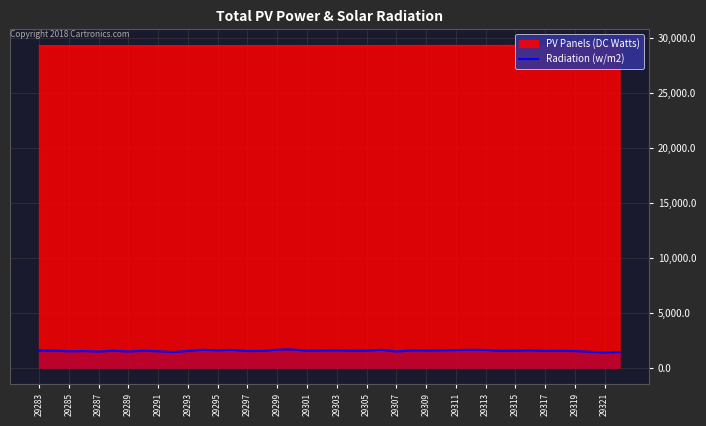

What is the maximum value for Radiation (w/m2)?

1643